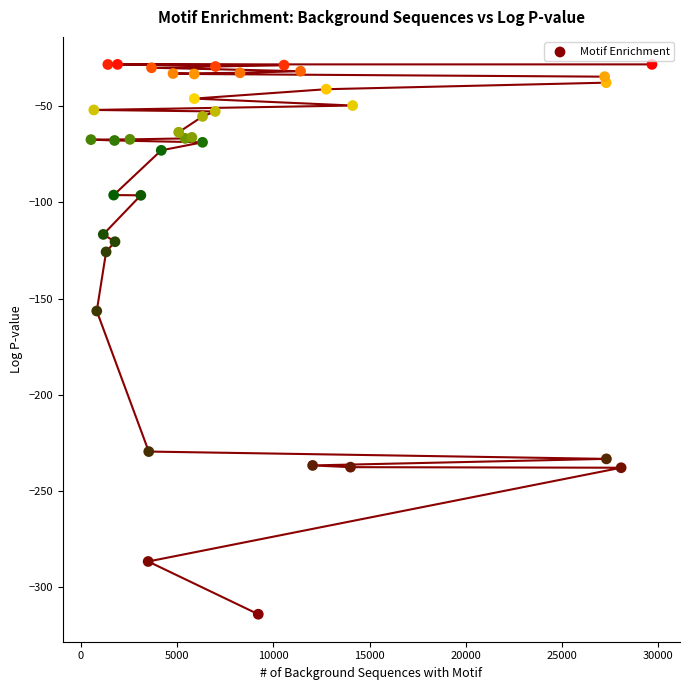

What Y value in the scatter plot is closest to -171?

-156.5